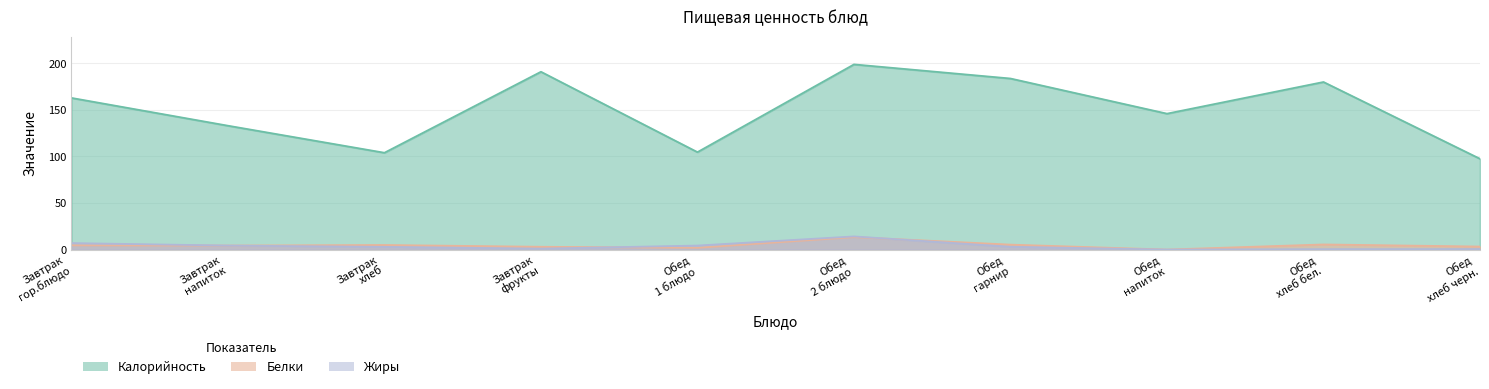

Reading left to right, what are all the values shown in this chart?

Калорийность: Завтрак
гор.блюдо=162.9	Завтрак
напиток=133.1	Завтрак
хлеб=104.0	Завтрак
фрукты=191.0	Обед
1 блюдо=104.7	Обед
2 блюдо=198.9	Обед
гарнир=183.8	Обед
напиток=146.0	Обед
хлеб бел.=180.0	Обед
хлеб черн.=97.5
Белки: Завтрак
гор.блюдо=4.6	Завтрак
напиток=4.3	Завтрак
хлеб=4.9	Завтрак
фрукты=3.0	Обед
1 блюдо=1.9	Обед
2 блюдо=13.4	Обед
гарнир=5.3	Обед
напиток=0.0	Обед
хлеб бел.=5.5	Обед
хлеб черн.=3.2
Жиры: Завтрак
гор.блюдо=7.0	Завтрак
напиток=4.3	Завтрак
хлеб=2.9	Завтрак
фрукты=1.0	Обед
1 блюдо=4.3	Обед
2 блюдо=14.1	Обед
гарнир=3.0	Обед
напиток=0.0	Обед
хлеб бел.=0.4	Обед
хлеб черн.=0.5